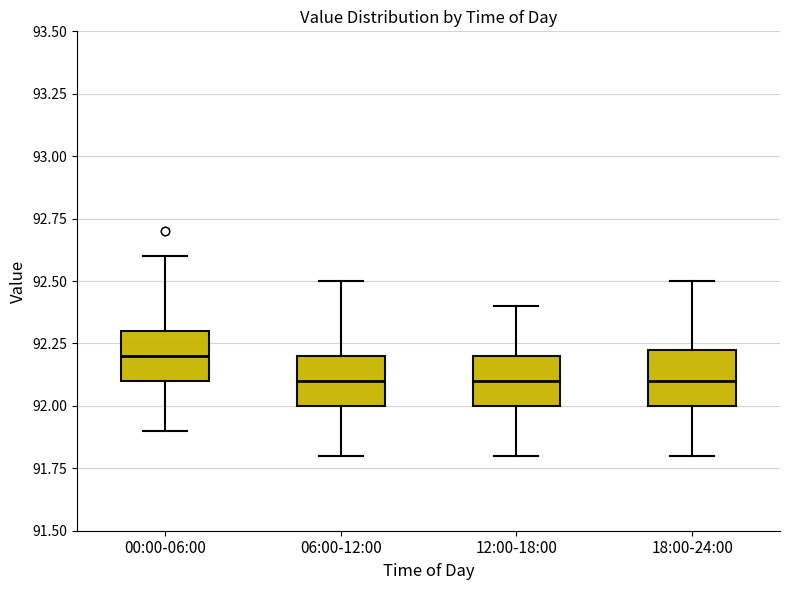

Reading left to right, transcribe this box plot: for each box, give where its median line is, the range the box spans, and where its two whiskers end, as read against the y-axis. The values are not printed on the chart, so give them approximately, as read against the axis.

00:00-06:00: median 92.20, box 92.10 to 92.30, whiskers 91.90 to 92.60
06:00-12:00: median 92.10, box 92.00 to 92.20, whiskers 91.80 to 92.50
12:00-18:00: median 92.10, box 92.00 to 92.20, whiskers 91.80 to 92.40
18:00-24:00: median 92.10, box 92.00 to 92.25, whiskers 91.80 to 92.50